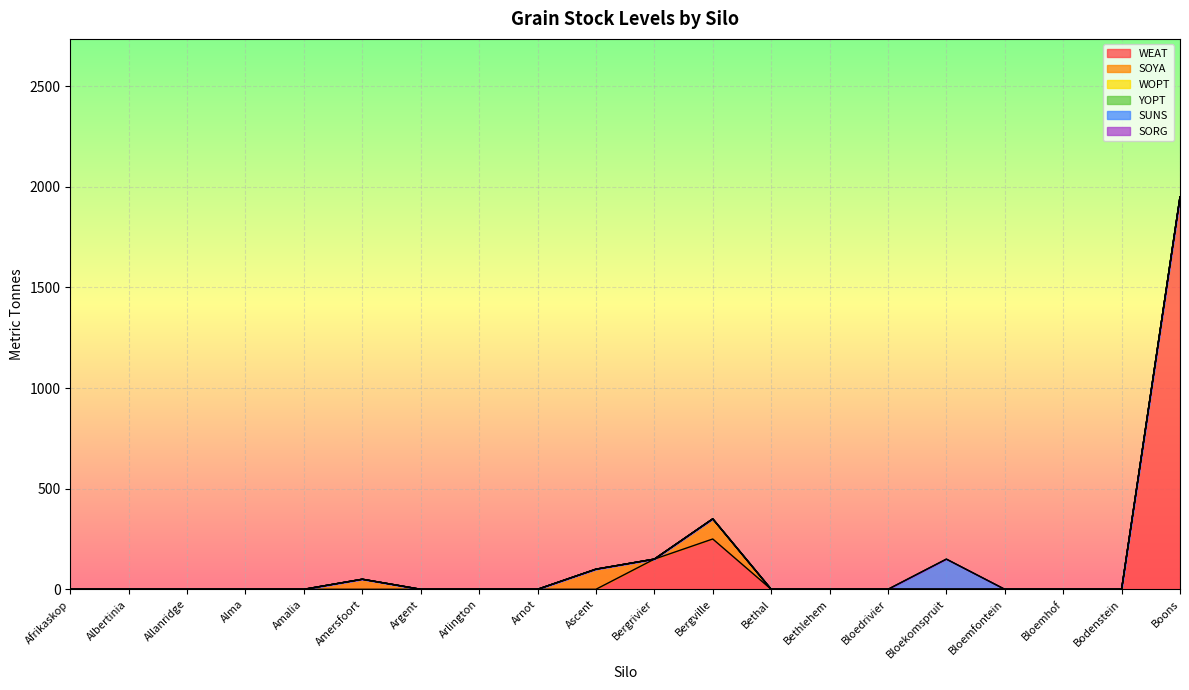

How many lines are shown in the chart?

6